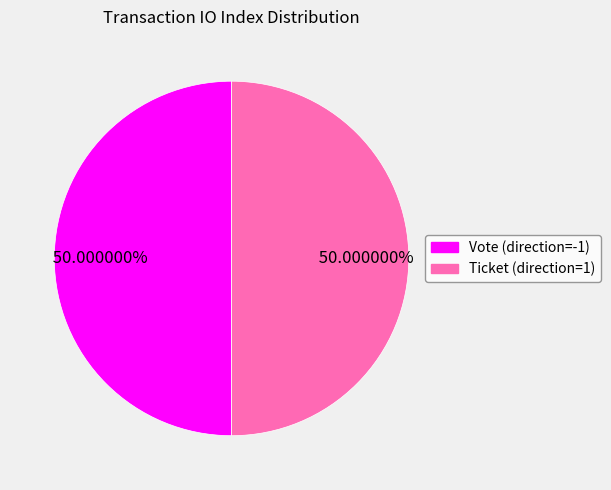

What is the ratio of the value at Vote (direction=-1) to the value at Ticket (direction=1)?

1.0